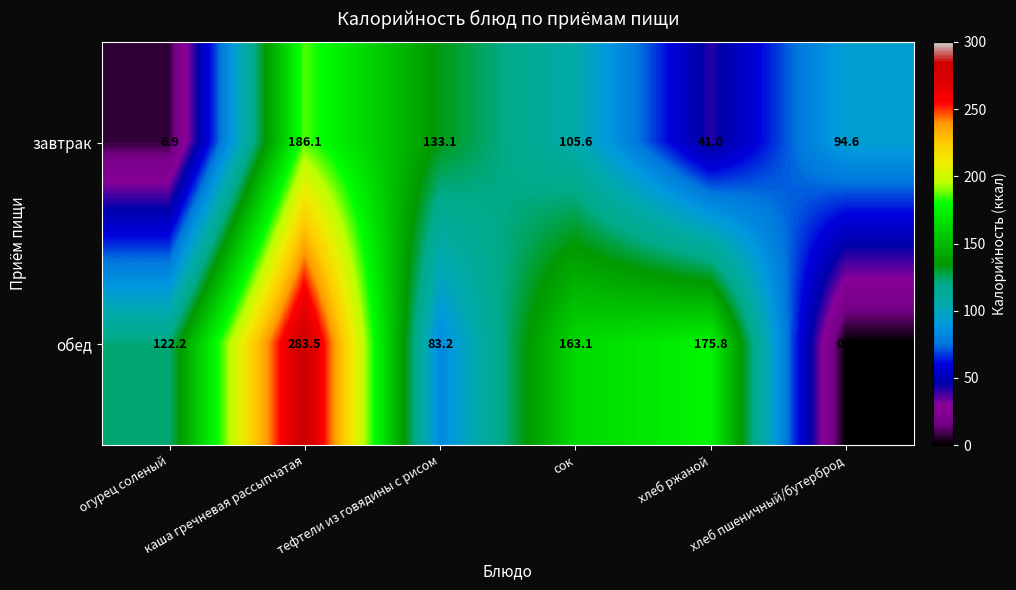

Count the number of data series in this chart.

2